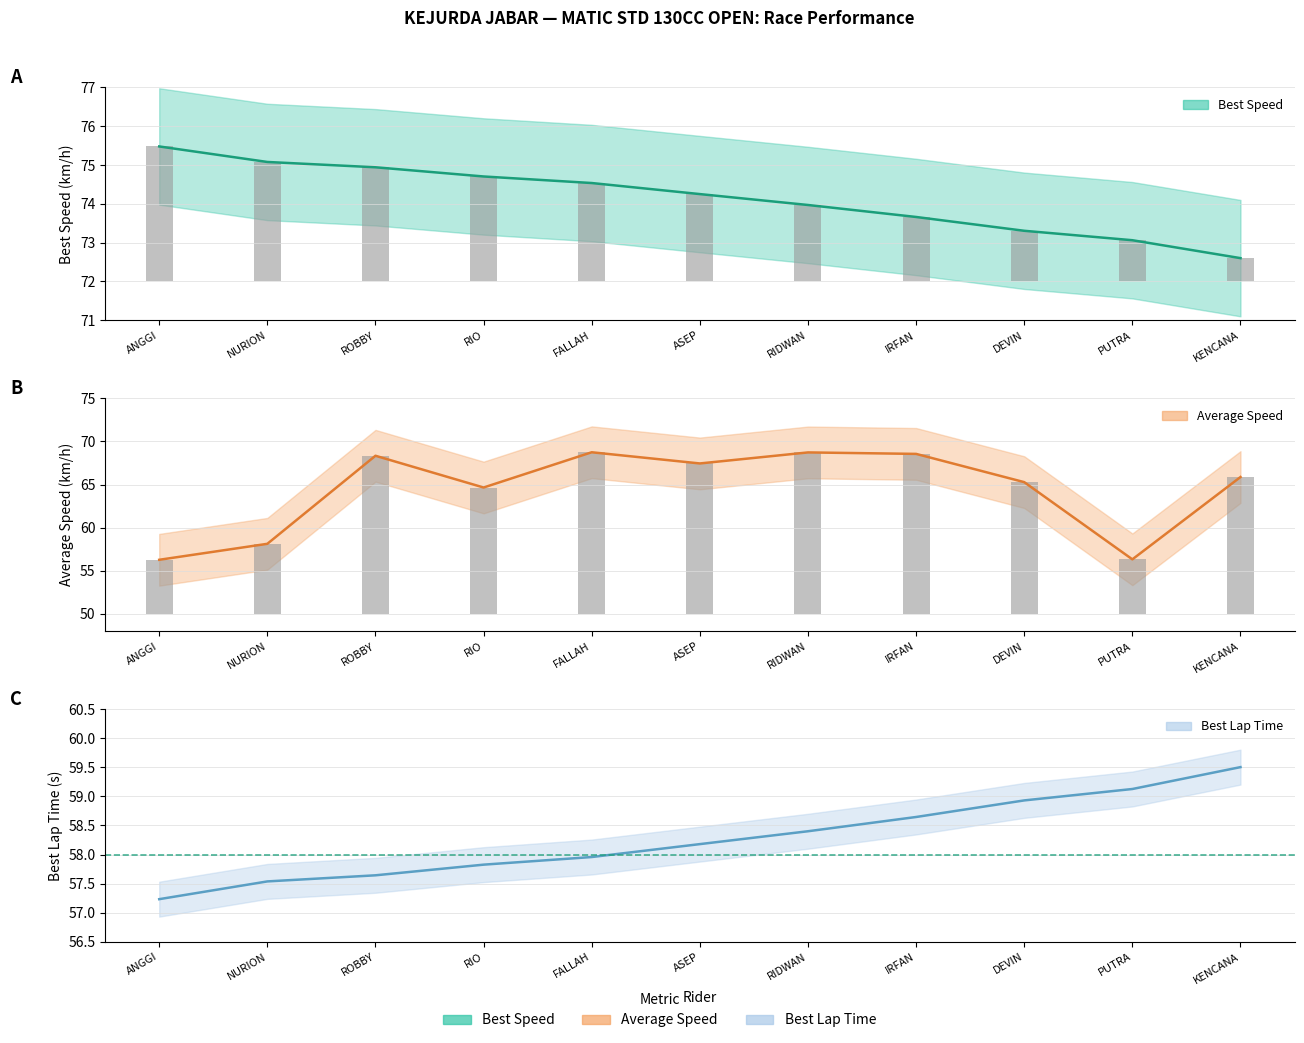

Read the Best Lap time value at ROBBY.

57.6